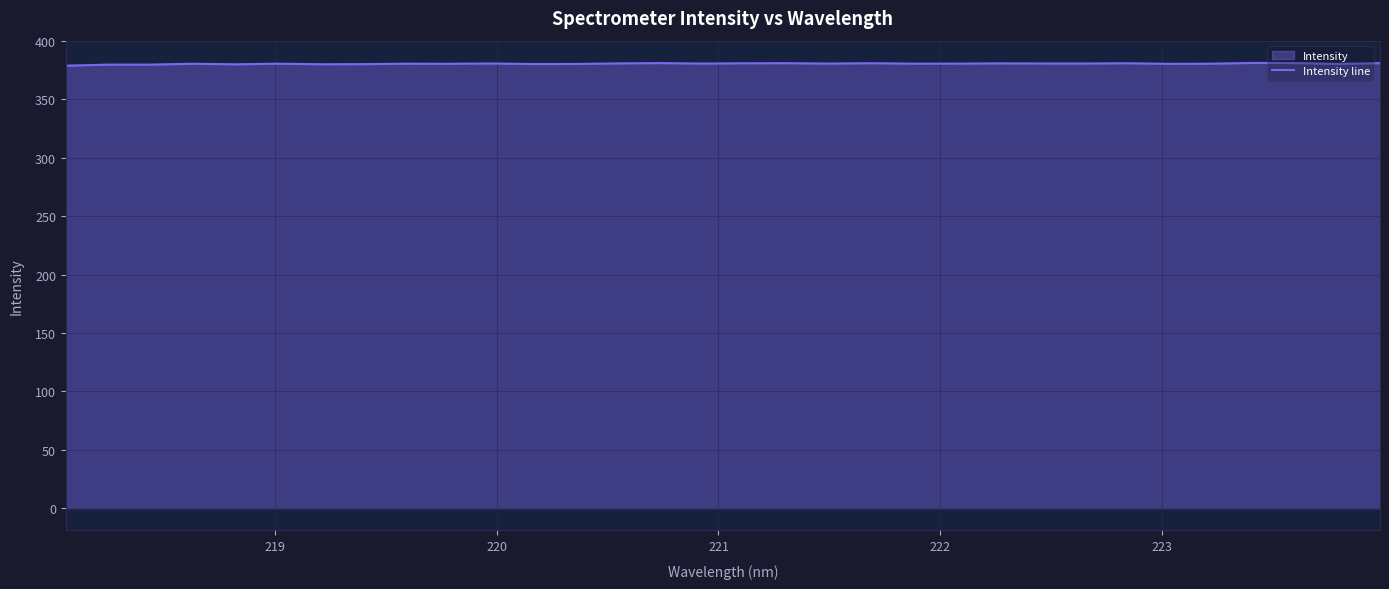

What is the greatest value displayed?

381.2